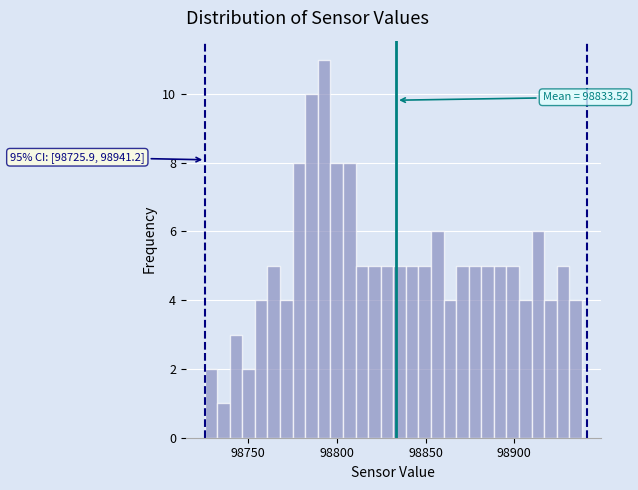

Around what value on the x-axis is the tallest bar? Give the approximate position of its centre, as read against the axis.

98795